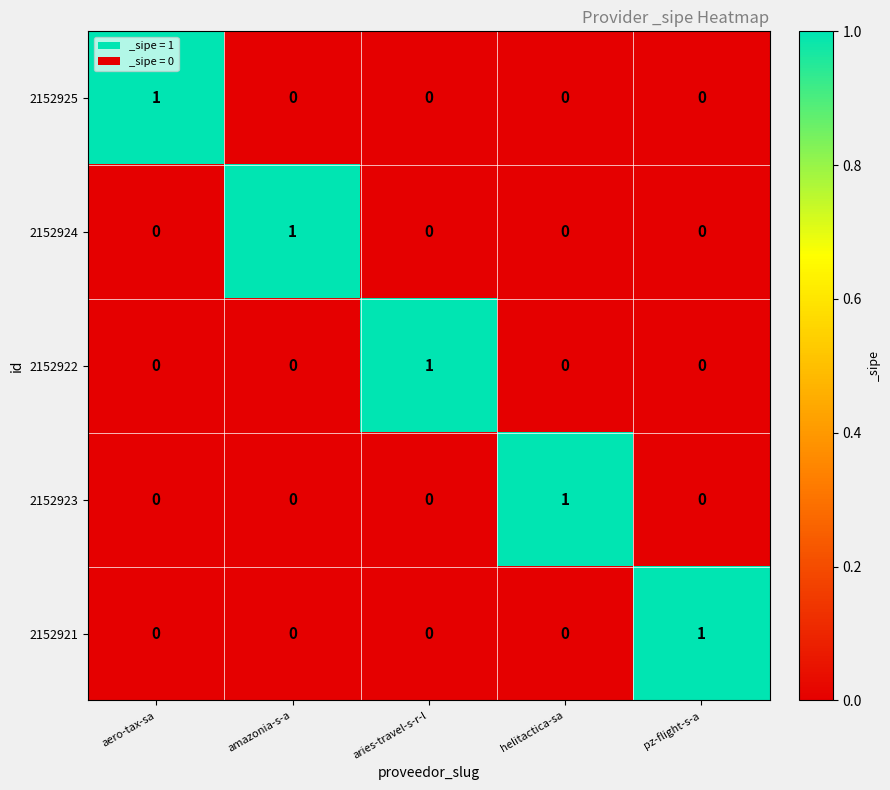

Count the 2152924 values in the range 0 to 1.

5